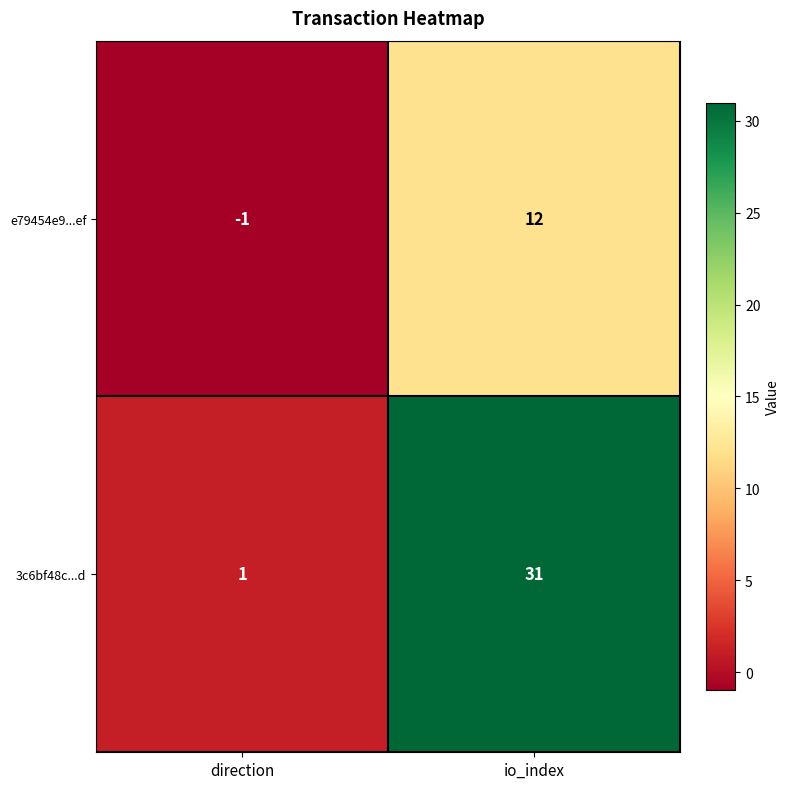

What is the average value of the e79454e9...ef series?

6